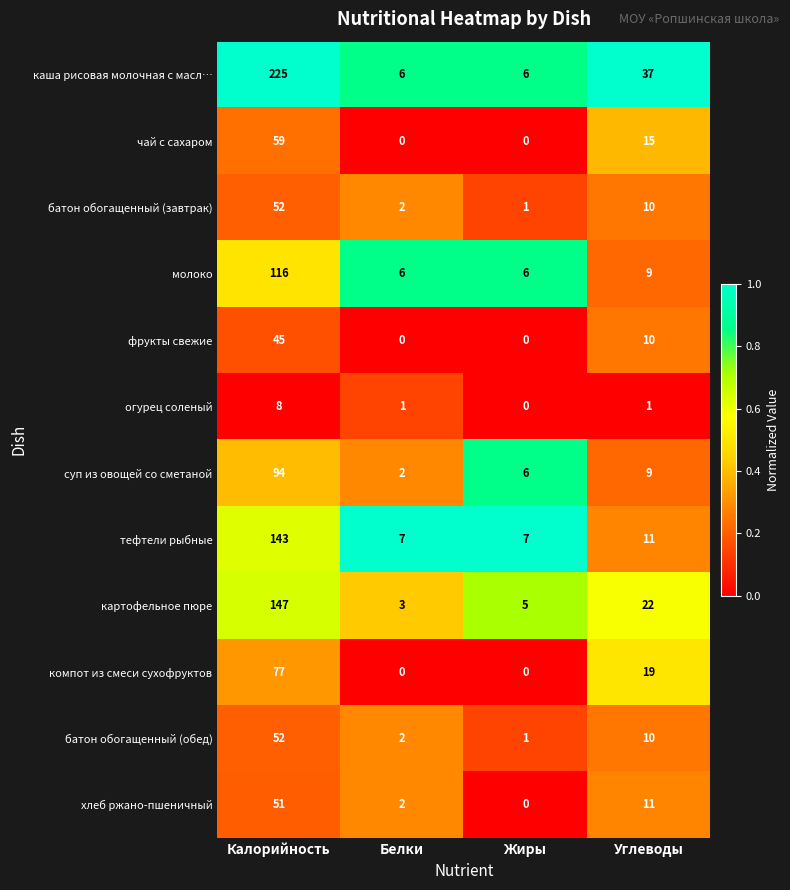

Which series has the largest range (max minus min)?

каша рисовая молочная с масл…